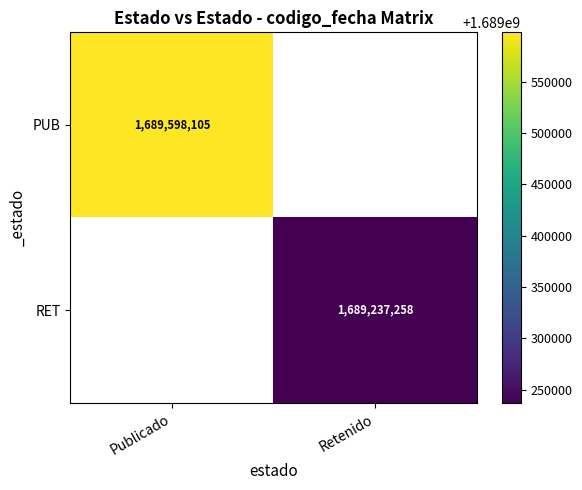

True or false: RET has a value of 2381350732.0 at Retenido.

False